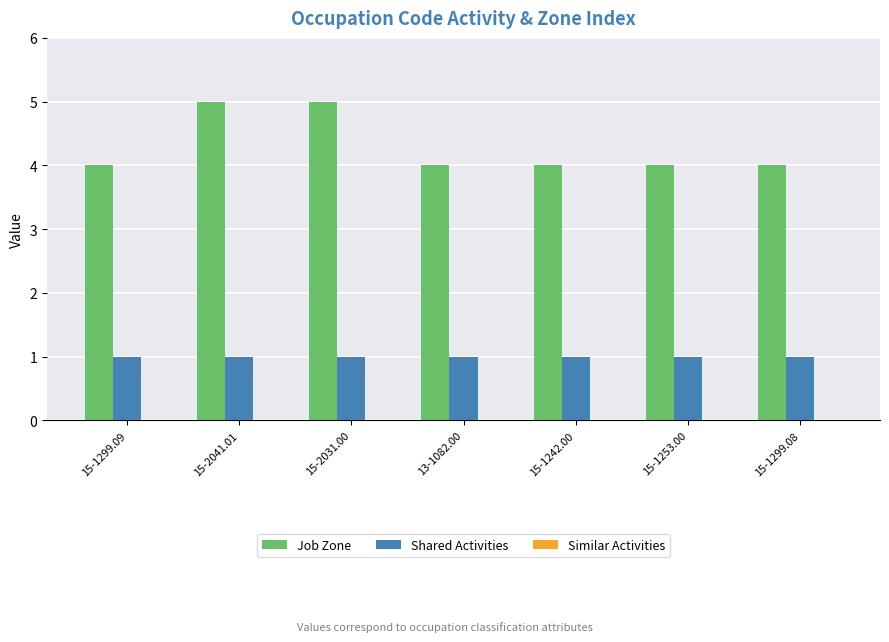

What is the total value across all series at 15-1299.08?

5